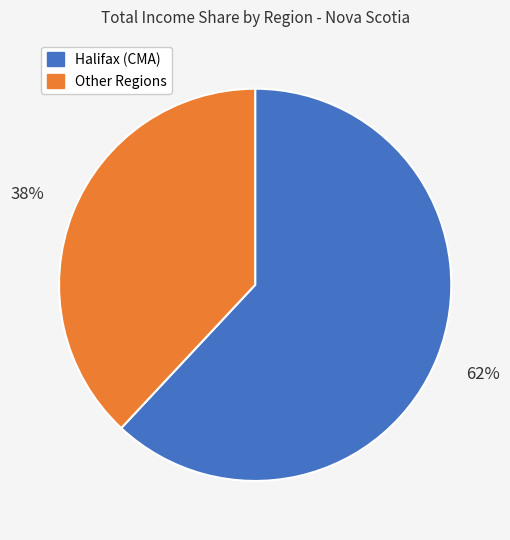

To the nearest percent, what is the average slice percentage?

50%